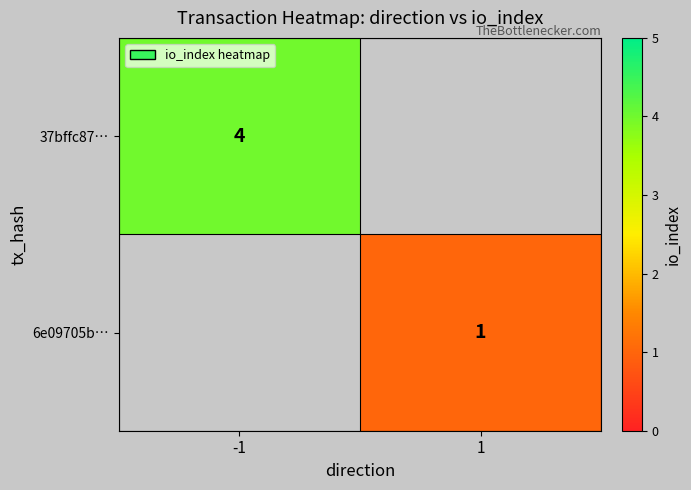

The value of 6e09705b… at 1 is 2. True or false?

False